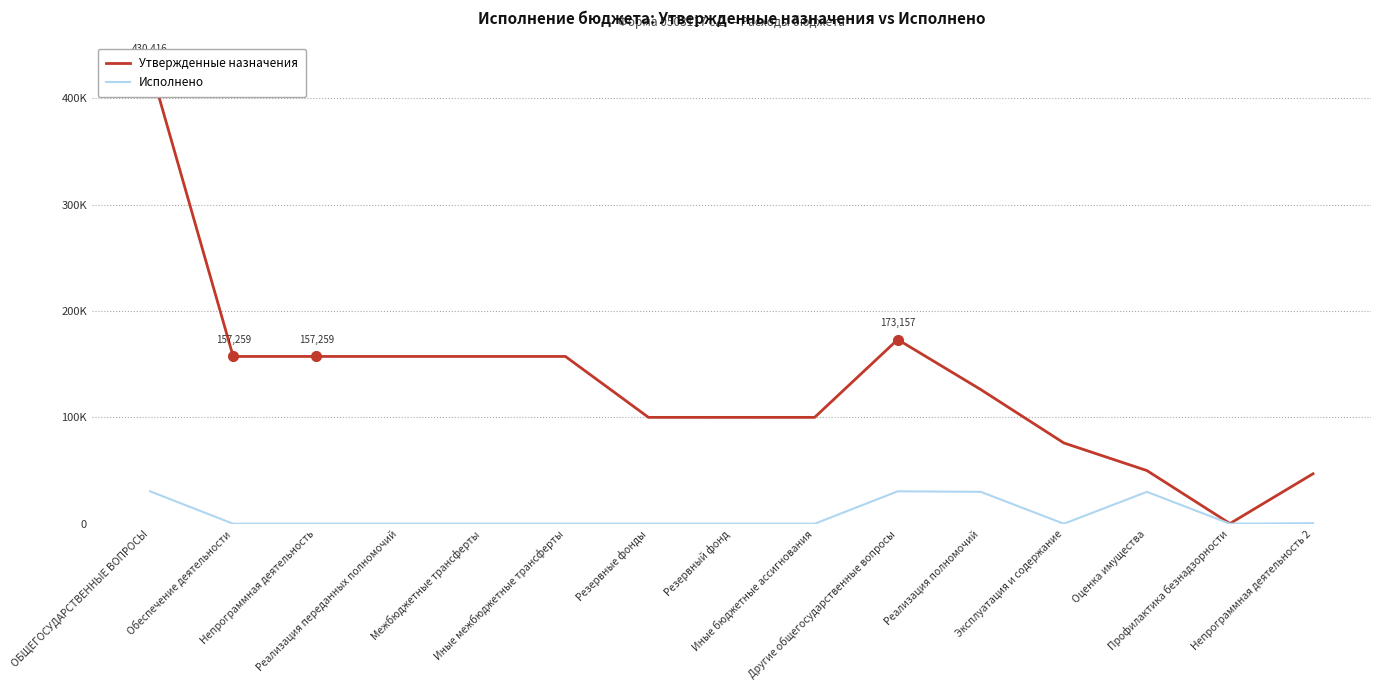

Which series changed the most between Профилактика безнадзорности and Непрограммная деятельность 2?

Утвержденные назначения